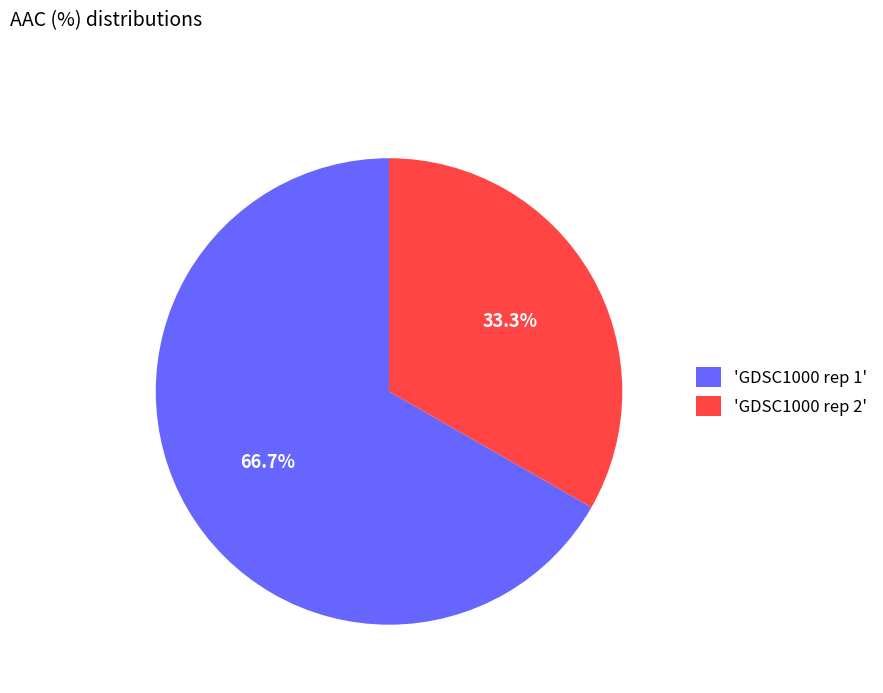

What is the majority slice?

'GDSC1000 rep 1'